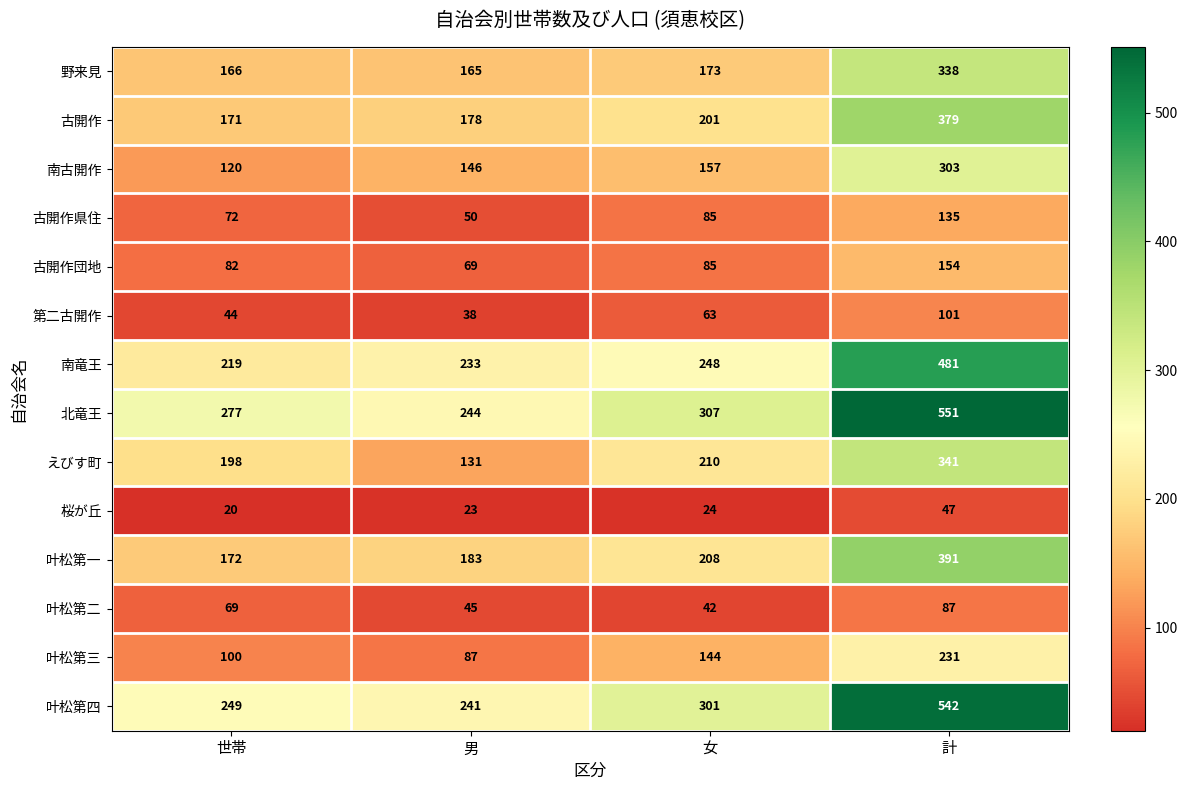

What is the average value of the 第二古開作 series?

62